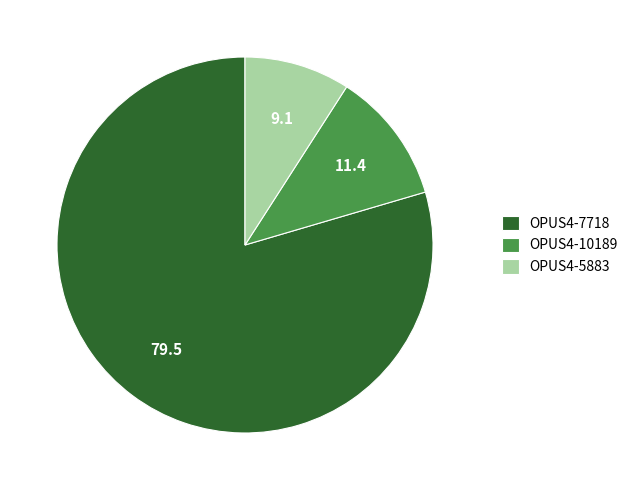

Does any single category account for the majority?

Yes